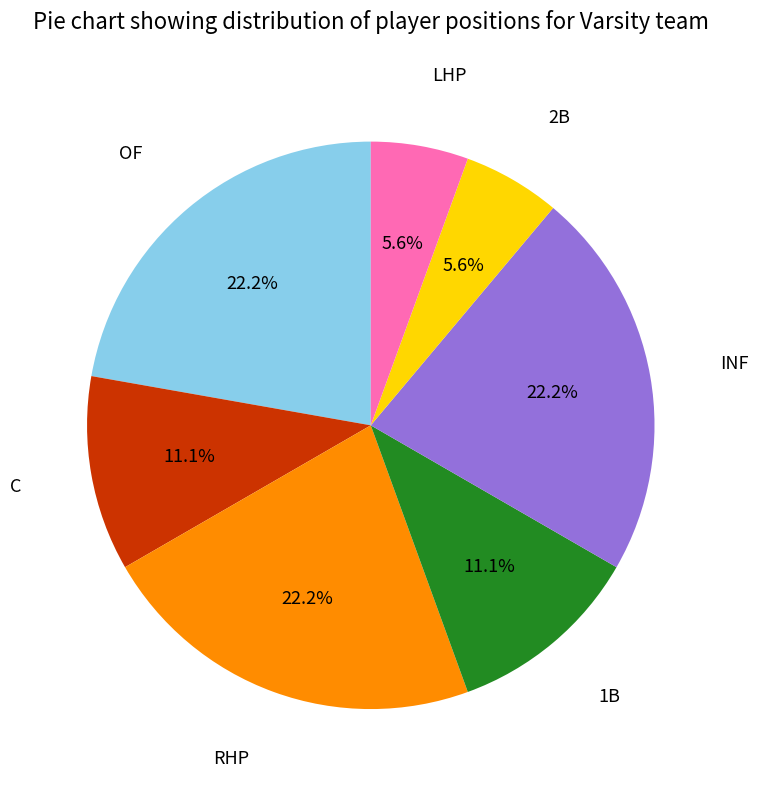

Is there a majority slice in this chart?

No